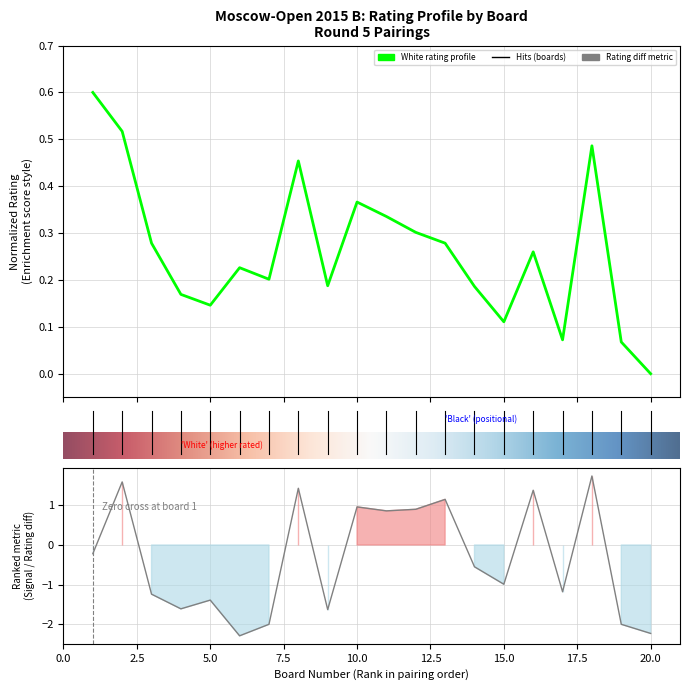

What value does the data have at 18?

0.5